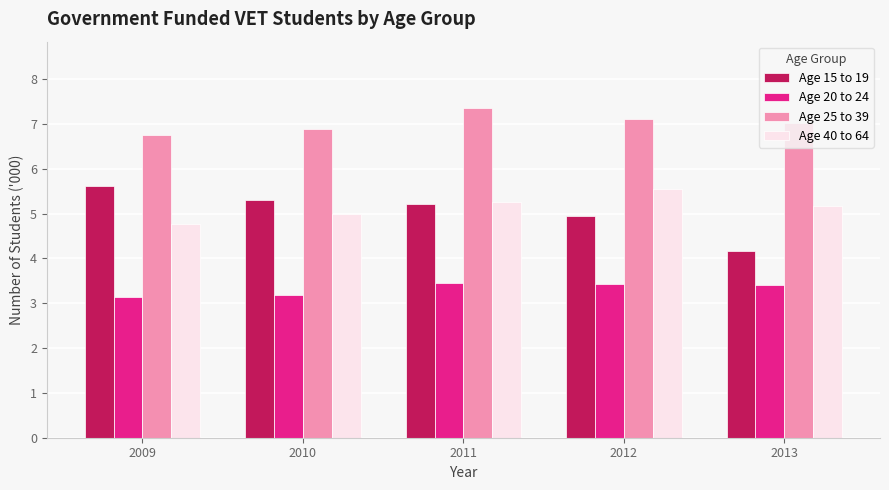

At how many categories does at least one series exceed 5?

5